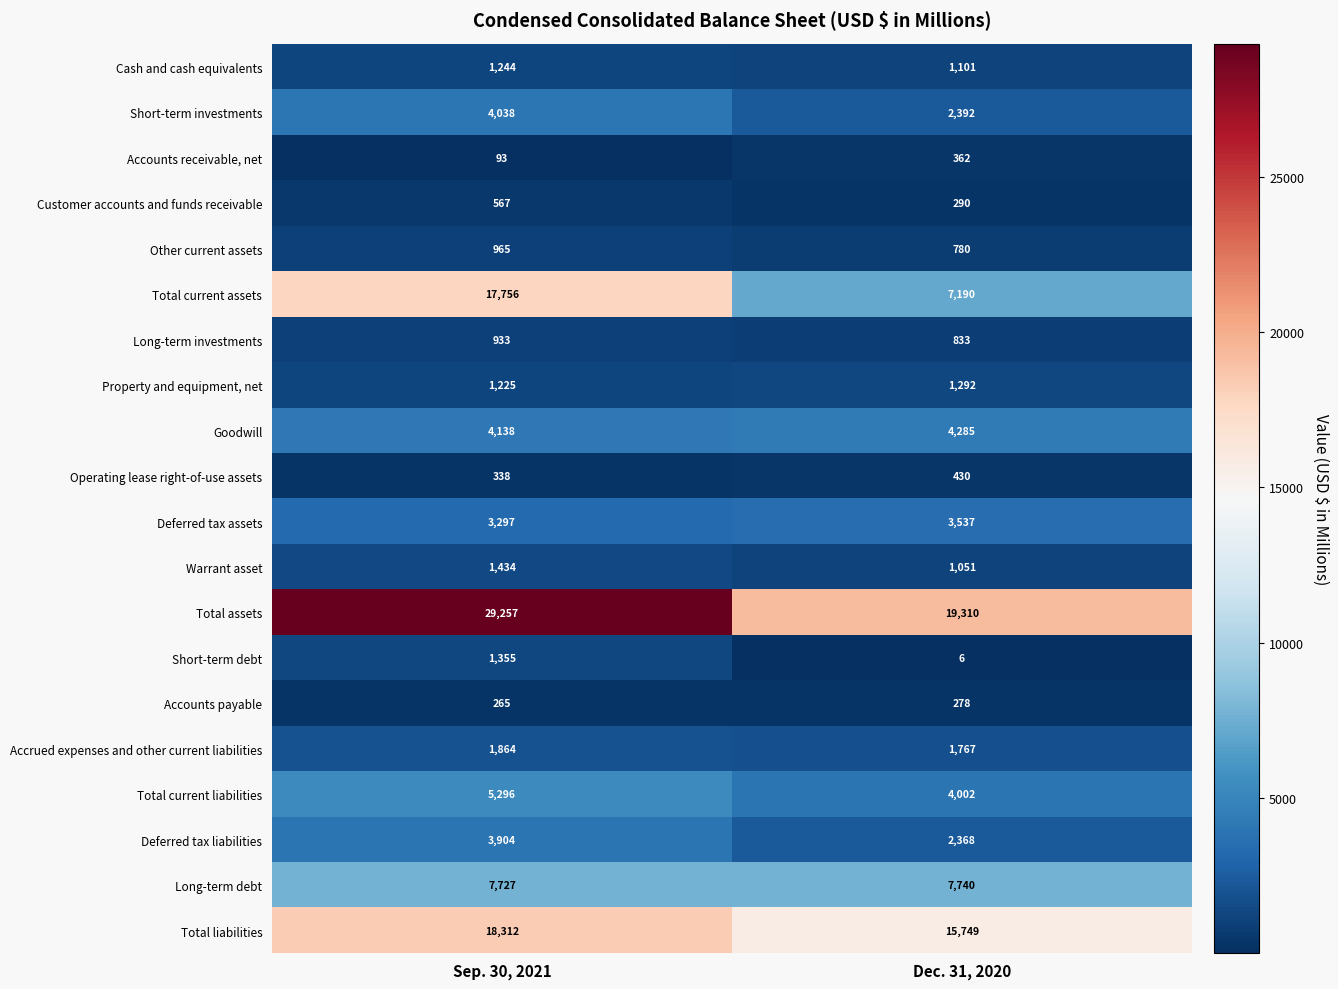

What is the difference between the highest and lowest values at Sep. 30, 2021?

29164